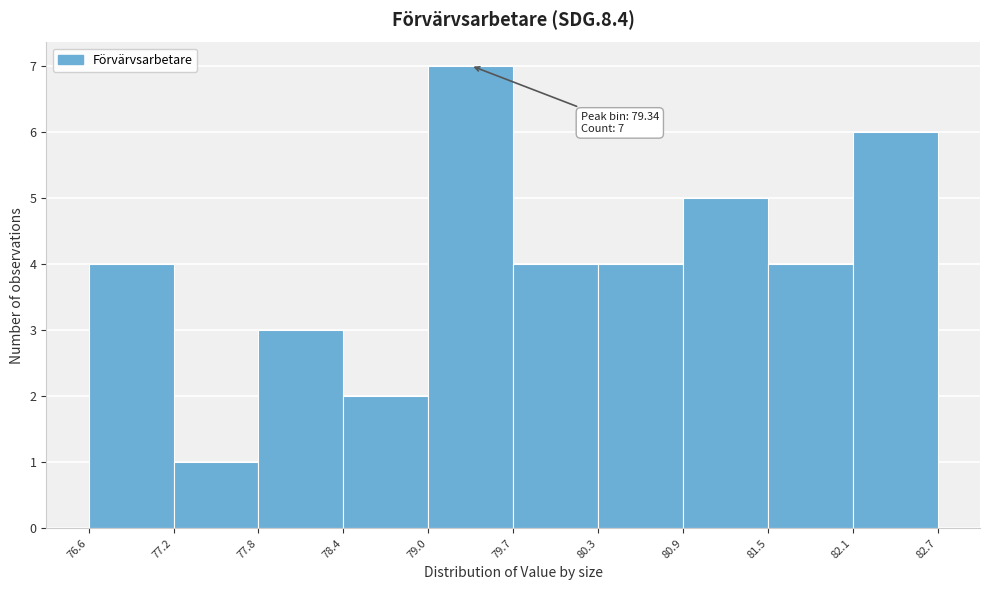

Which range on the x-axis has the tallest bar?

79.0 to 79.7